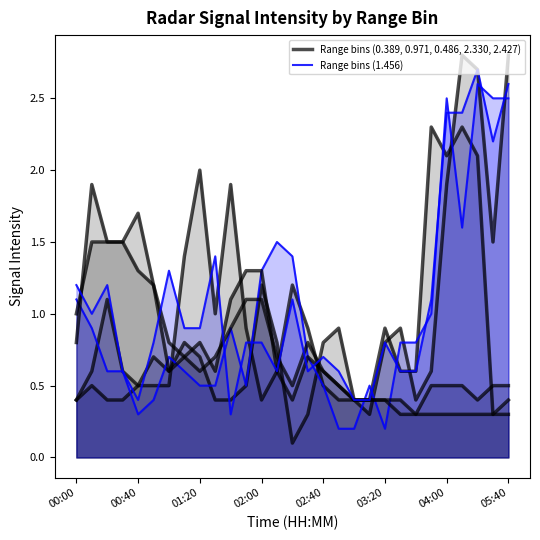

Reading left to right, what are all the values shown in this chart?

0.389: 00:00=0.4	00:10=0.6	00:20=1.1	00:30=0.6	00:40=0.5	00:50=0.5	01:00=0.5	01:10=1.4	01:20=2.0	01:30=1.0	01:40=1.9	01:50=0.9	02:00=0.4	02:10=0.6	02:20=1.2	02:30=0.9	02:40=0.5	02:50=0.4	03:00=0.4	03:10=0.4	03:20=0.9	03:30=0.6	03:40=0.6	03:50=2.3	04:00=2.1	04:10=2.3	04:20=2.1	04:30=0.3	05:40=0.3
0.971: 00:00=0.4	00:10=0.5	00:20=0.4	00:30=0.4	00:40=0.5	00:50=0.7	01:00=0.6	01:10=0.8	01:20=0.7	01:30=0.4	01:40=0.4	01:50=0.5	02:00=1.2	02:10=0.8	02:20=0.1	02:30=0.3	02:40=0.8	02:50=0.9	03:00=0.4	03:10=0.3	03:20=0.8	03:30=0.9	03:40=0.4	03:50=0.6	04:00=1.9	04:10=2.8	04:20=2.7	04:30=1.5	05:40=2.8
1.456: 00:00=1.1	00:10=0.9	00:20=0.6	00:30=0.6	00:40=0.3	00:50=0.4	01:00=0.7	01:10=0.6	01:20=0.5	01:30=0.5	01:40=0.9	01:50=0.5	02:00=1.3	02:10=1.5	02:20=1.4	02:30=0.7	02:40=0.5	02:50=0.2	03:00=0.2	03:10=0.5	03:20=0.2	03:30=0.8	03:40=0.8	03:50=1.0	04:00=2.5	04:10=1.6	04:20=2.6	04:30=2.5	05:40=2.5
2.330: 00:00=0.8	00:10=1.9	00:20=1.5	00:30=1.5	00:40=1.7	00:50=1.2	01:00=0.6	01:10=0.7	01:20=0.8	01:30=0.6	01:40=1.1	01:50=1.3	02:00=1.3	02:10=0.6	02:20=0.4	02:30=0.7	02:40=0.6	02:50=0.5	03:00=0.4	03:10=0.4	03:20=0.4	03:30=0.3	03:40=0.3	03:50=0.3	04:00=0.3	04:10=0.3	04:20=0.3	04:30=0.3	05:40=0.4
2.427: 00:00=1.0	00:10=1.5	00:20=1.5	00:30=1.5	00:40=1.3	00:50=1.2	01:00=0.8	01:10=0.7	01:20=0.6	01:30=0.7	01:40=0.9	01:50=1.1	02:00=1.1	02:10=0.7	02:20=0.5	02:30=0.8	02:40=0.6	02:50=0.5	03:00=0.4	03:10=0.4	03:20=0.4	03:30=0.4	03:40=0.3	03:50=0.5	04:00=0.5	04:10=0.5	04:20=0.4	04:30=0.5	05:40=0.5
0.486: 00:00=1.2	00:10=1.0	00:20=1.2	00:30=0.6	00:40=0.4	00:50=0.8	01:00=1.3	01:10=0.9	01:20=0.9	01:30=1.4	01:40=0.3	01:50=0.8	02:00=0.8	02:10=0.6	02:20=1.1	02:30=0.6	02:40=0.7	02:50=0.6	03:00=0.4	03:10=0.4	03:20=0.8	03:30=0.6	03:40=0.6	03:50=1.1	04:00=2.4	04:10=2.4	04:20=2.7	04:30=2.2	05:40=2.6